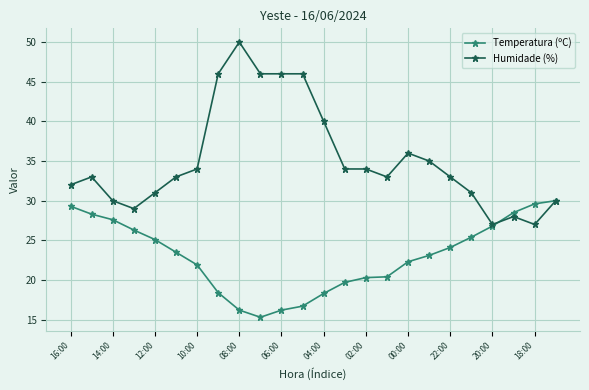

At how many categories does at least one series exceed 23?

24